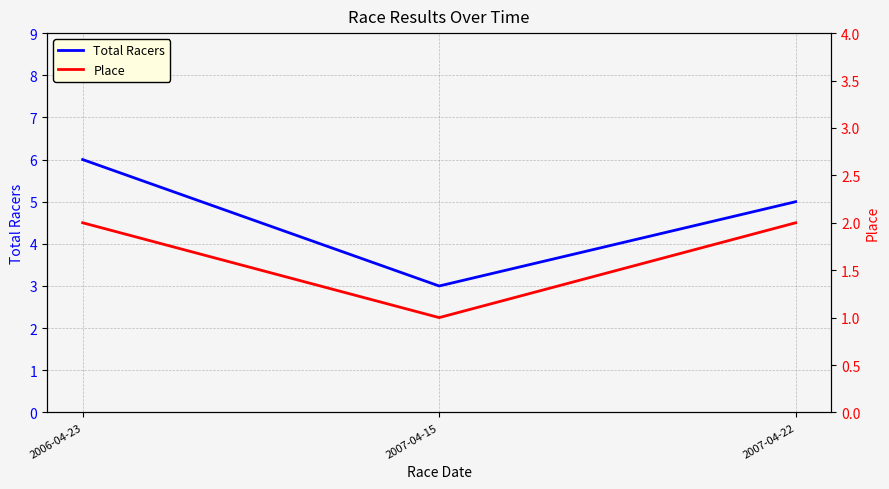

True or false: Place has a value of 1 at 2007-04-15.

True